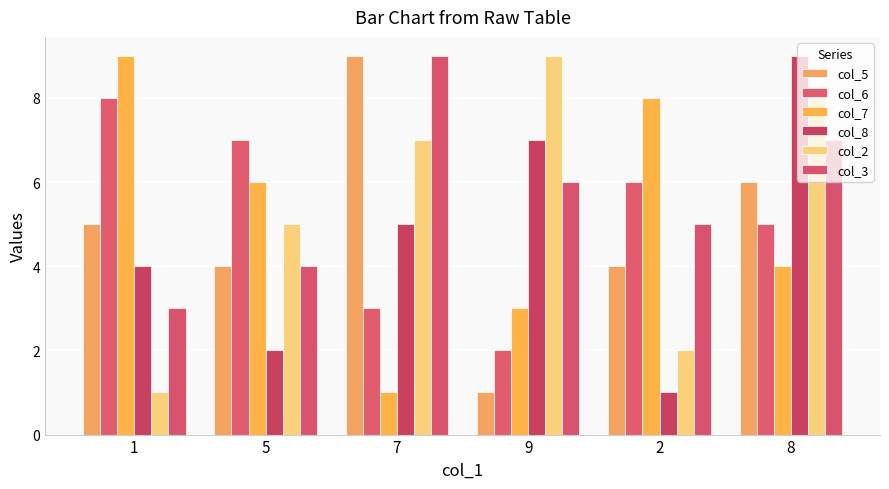

Where does the col_6 series first go above 6?

1